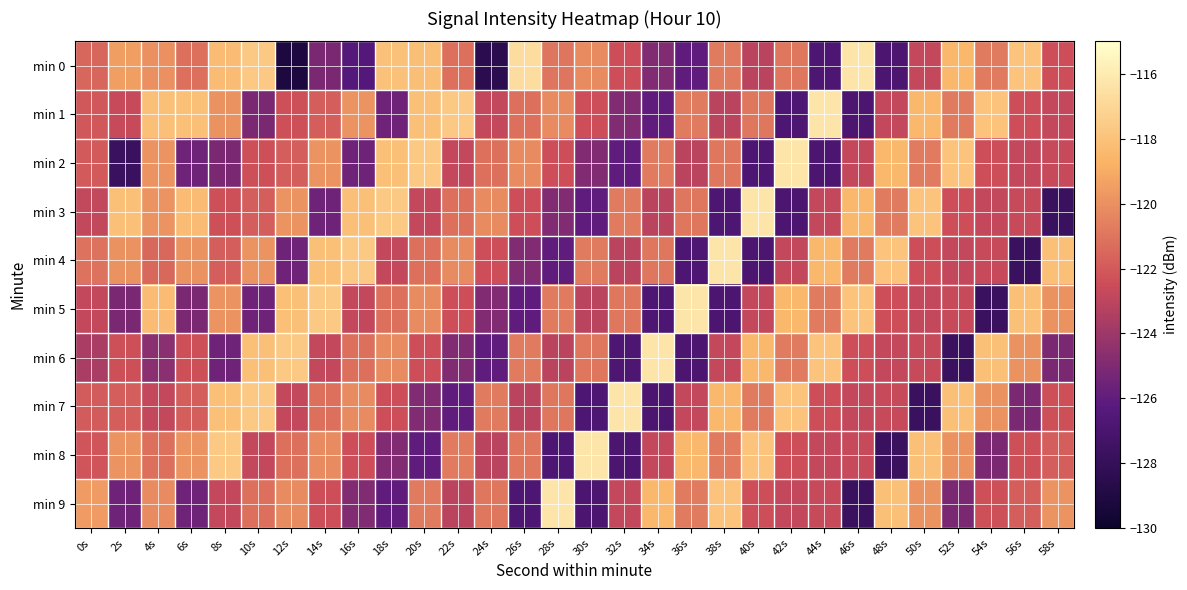

Reading right to left, transcribe all the data shown in this chart.

min 0: 58s=-122.4	56s=-117.9	54s=-120.8	52s=-118.5	50s=-122.7	48s=-126.9	46s=-116.3	44s=-126.8	42s=-121.0	40s=-123.1	38s=-120.8	36s=-126.1	34s=-124.9	32s=-122.4	30s=-120.2	28s=-121.0	26s=-116.7	24s=-128.4	22s=-121.2	20s=-118.1	18s=-118.0	16s=-126.4	14s=-125.1	12s=-129.2	10s=-117.7	8s=-118.2	6s=-121.2	4s=-120.0	2s=-119.5	0s=-121.5
min 1: 58s=-122.8	56s=-122.4	54s=-117.9	52s=-120.8	50s=-118.5	48s=-122.7	46s=-126.9	44s=-116.3	42s=-126.8	40s=-121.0	38s=-123.1	36s=-120.8	34s=-126.1	32s=-124.9	30s=-122.4	28s=-120.2	26s=-121.2	24s=-122.8	22s=-117.7	20s=-118.1	18s=-125.5	16s=-119.9	14s=-121.8	12s=-122.4	10s=-125.1	8s=-120.0	6s=-118.1	4s=-118.1	2s=-122.6	0s=-122.0
min 2: 58s=-122.6	56s=-122.8	54s=-122.4	52s=-117.9	50s=-120.8	48s=-118.5	46s=-122.7	44s=-126.9	42s=-116.3	40s=-126.8	38s=-121.0	36s=-123.1	34s=-120.8	32s=-126.1	30s=-124.9	28s=-122.4	26s=-120.2	24s=-121.2	22s=-122.8	20s=-117.7	18s=-118.1	16s=-125.5	14s=-119.9	12s=-121.8	10s=-122.4	8s=-125.1	6s=-125.5	4s=-119.9	2s=-127.8	0s=-122.0
min 3: 58s=-127.8	56s=-122.6	54s=-122.8	52s=-122.4	50s=-117.9	48s=-120.8	46s=-118.5	44s=-122.7	42s=-126.9	40s=-116.3	38s=-126.8	36s=-121.0	34s=-123.1	32s=-120.8	30s=-126.1	28s=-124.9	26s=-122.4	24s=-120.2	22s=-121.2	20s=-122.8	18s=-117.7	16s=-118.1	14s=-125.5	12s=-119.9	10s=-121.8	8s=-122.4	6s=-118.2	4s=-119.9	2s=-118.1	0s=-122.8
min 4: 58s=-118.1	56s=-127.8	54s=-122.6	52s=-122.8	50s=-122.4	48s=-117.9	46s=-120.8	44s=-118.5	42s=-122.7	40s=-126.9	38s=-116.3	36s=-126.8	34s=-121.0	32s=-123.1	30s=-120.8	28s=-126.1	26s=-124.9	24s=-122.4	22s=-120.2	20s=-121.2	18s=-122.8	16s=-117.7	14s=-118.1	12s=-125.5	10s=-119.9	8s=-121.8	6s=-120.0	4s=-121.5	2s=-120.0	0s=-121.1
min 5: 58s=-120.0	56s=-118.1	54s=-127.8	52s=-122.6	50s=-122.8	48s=-122.4	46s=-117.9	44s=-120.8	42s=-118.5	40s=-122.7	38s=-126.9	36s=-116.3	34s=-126.8	32s=-121.0	30s=-123.1	28s=-120.8	26s=-126.1	24s=-124.9	22s=-122.4	20s=-120.2	18s=-121.2	16s=-122.8	14s=-117.7	12s=-118.1	10s=-125.5	8s=-119.9	6s=-125.1	4s=-118.2	2s=-125.1	0s=-122.7
min 6: 58s=-125.1	56s=-120.0	54s=-118.1	52s=-127.8	50s=-122.6	48s=-122.8	46s=-122.4	44s=-117.9	42s=-120.8	40s=-118.5	38s=-122.7	36s=-126.9	34s=-116.3	32s=-126.8	30s=-121.0	28s=-123.1	26s=-120.8	24s=-126.1	22s=-124.9	20s=-122.4	18s=-120.2	16s=-121.2	14s=-122.8	12s=-117.7	10s=-118.1	8s=-125.5	6s=-122.4	4s=-124.6	2s=-122.4	0s=-123.6
min 7: 58s=-122.4	56s=-125.1	54s=-120.0	52s=-118.1	50s=-127.8	48s=-122.6	46s=-122.8	44s=-122.4	42s=-117.9	40s=-120.8	38s=-118.5	36s=-122.7	34s=-126.9	32s=-116.3	30s=-126.8	28s=-121.0	26s=-123.1	24s=-120.8	22s=-126.1	20s=-124.9	18s=-122.4	16s=-120.2	14s=-121.2	12s=-122.8	10s=-117.7	8s=-118.1	6s=-121.8	4s=-122.8	2s=-121.8	0s=-121.9
min 8: 58s=-121.8	56s=-122.4	54s=-125.1	52s=-120.0	50s=-118.1	48s=-127.8	46s=-122.6	44s=-122.8	42s=-122.4	40s=-117.9	38s=-120.8	36s=-118.5	34s=-122.7	32s=-126.9	30s=-116.3	28s=-126.8	26s=-121.0	24s=-123.1	22s=-120.8	20s=-126.1	18s=-124.9	16s=-122.4	14s=-120.2	12s=-121.2	10s=-122.8	8s=-117.7	6s=-119.9	4s=-121.2	2s=-119.9	0s=-122.2
min 9: 58s=-119.9	56s=-121.8	54s=-122.4	52s=-125.1	50s=-120.0	48s=-118.1	46s=-127.8	44s=-122.6	42s=-122.8	40s=-122.4	38s=-117.9	36s=-120.8	34s=-118.5	32s=-122.7	30s=-126.9	28s=-116.3	26s=-126.8	24s=-121.0	22s=-123.1	20s=-120.8	18s=-126.1	16s=-124.9	14s=-122.4	12s=-120.2	10s=-121.2	8s=-122.8	6s=-125.5	4s=-120.2	2s=-125.5	0s=-119.6